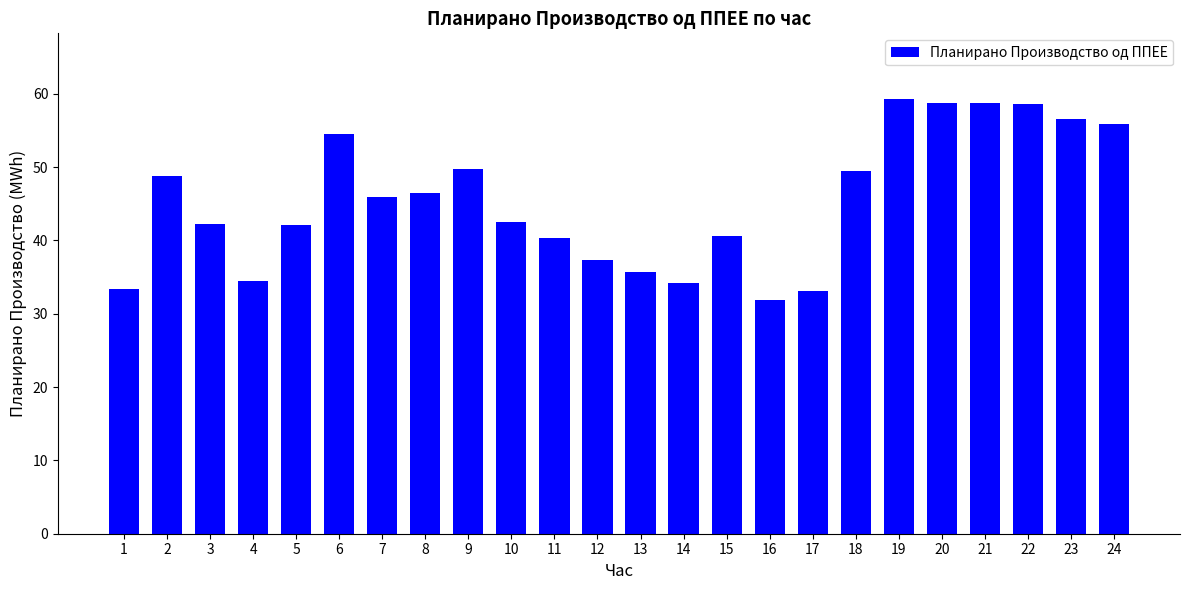

What is the change in value from 15 to 20?

+18.2